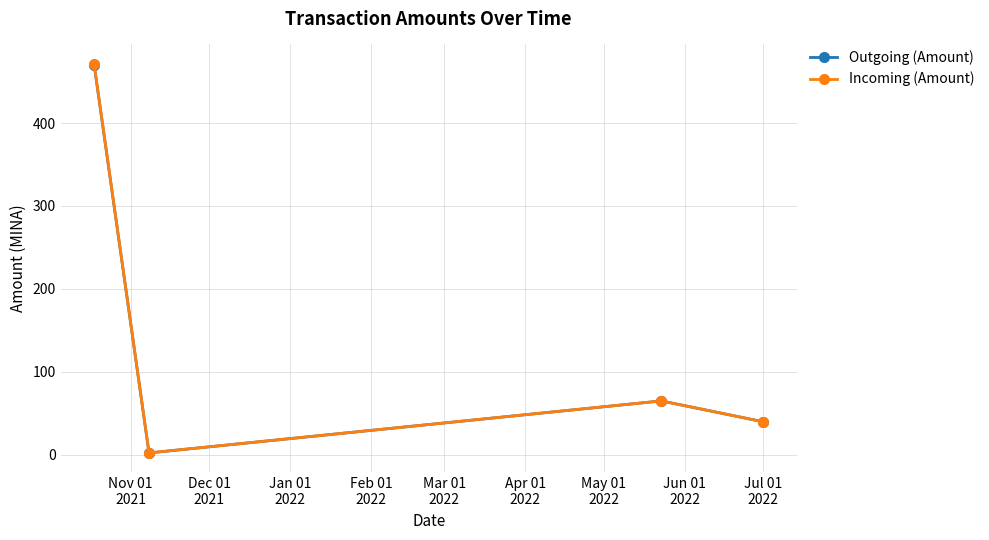

Does the chart have visible grid lines?

Yes